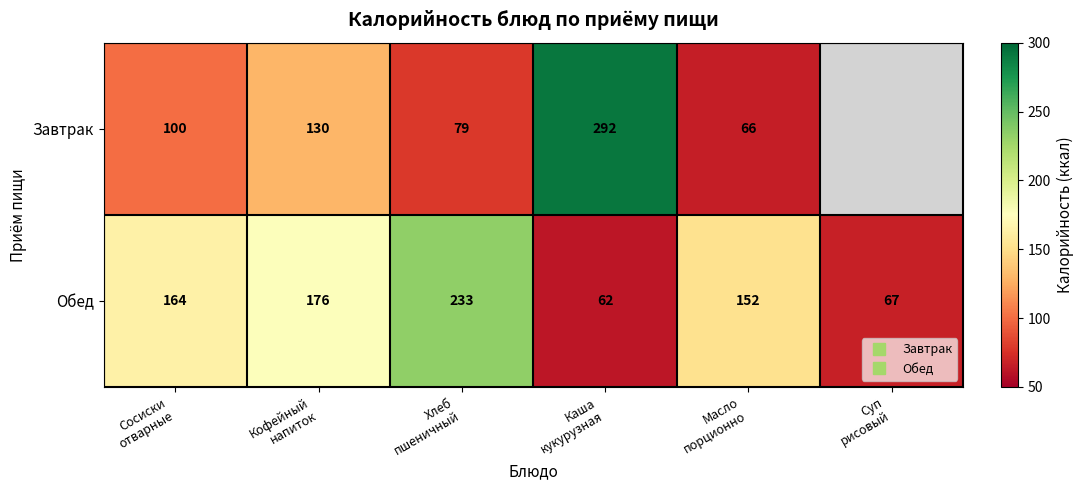

Is the value of Завтрак at Масло порционно greater than the value of Обед at Хлеб пшеничный?

No